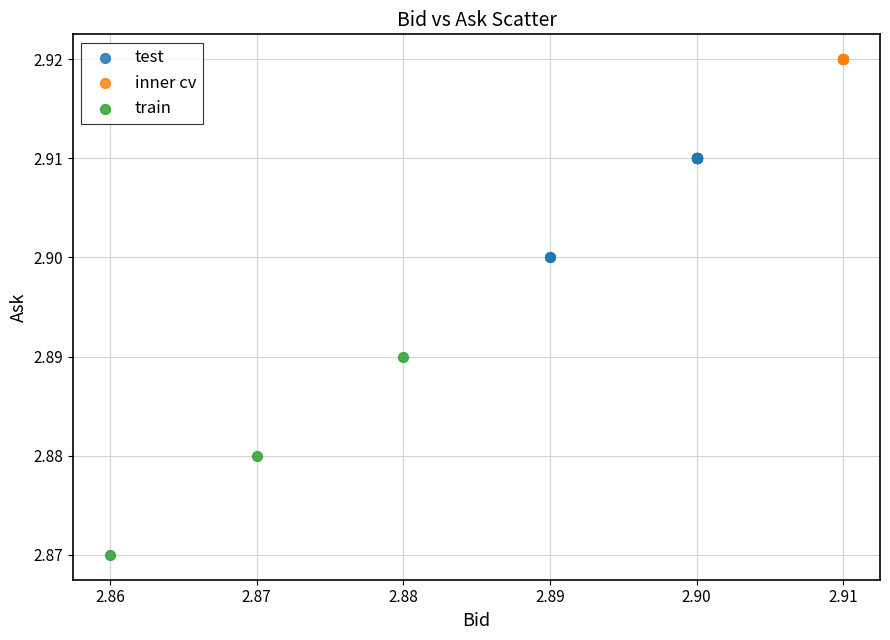

What are all the series names shown in the legend?

test, inner cv, train